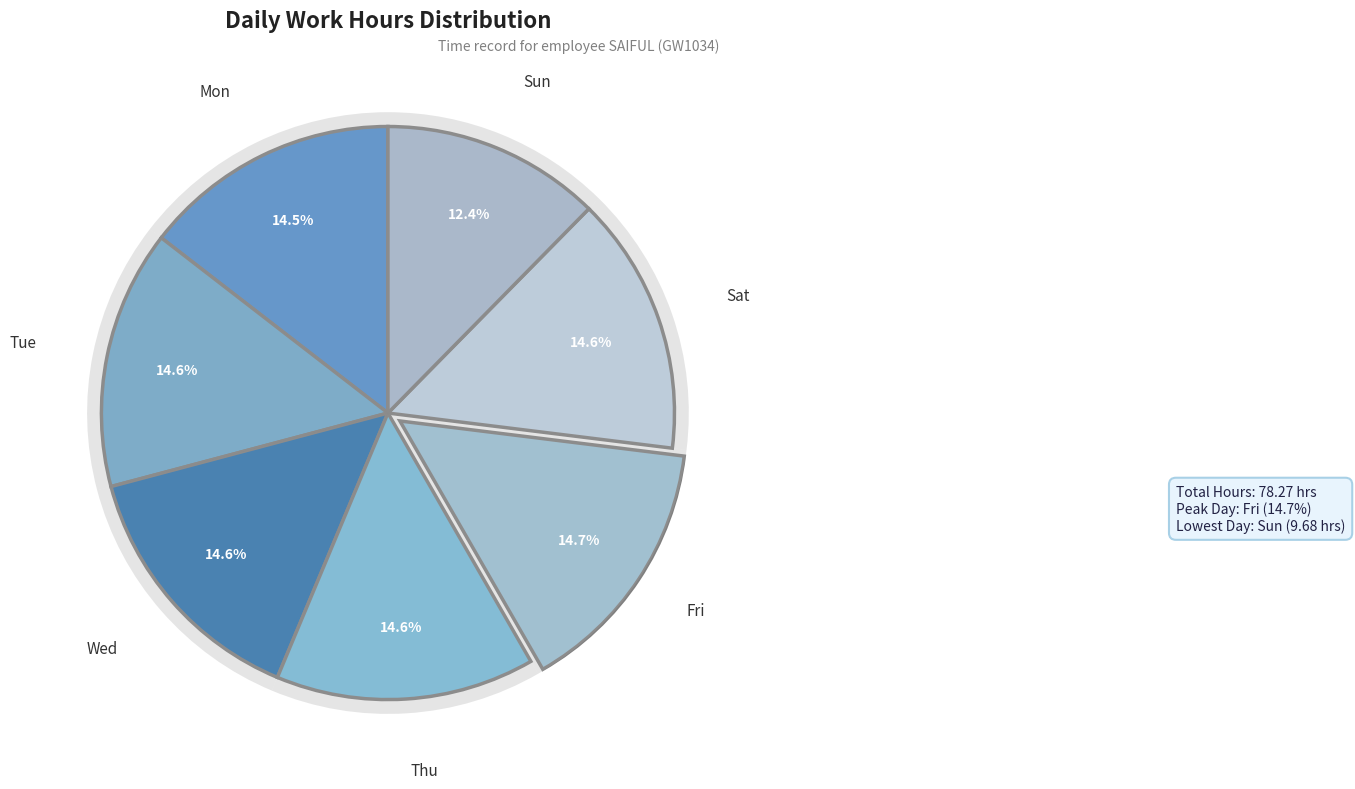

What portion of the pie excludes Fri?

85.3%